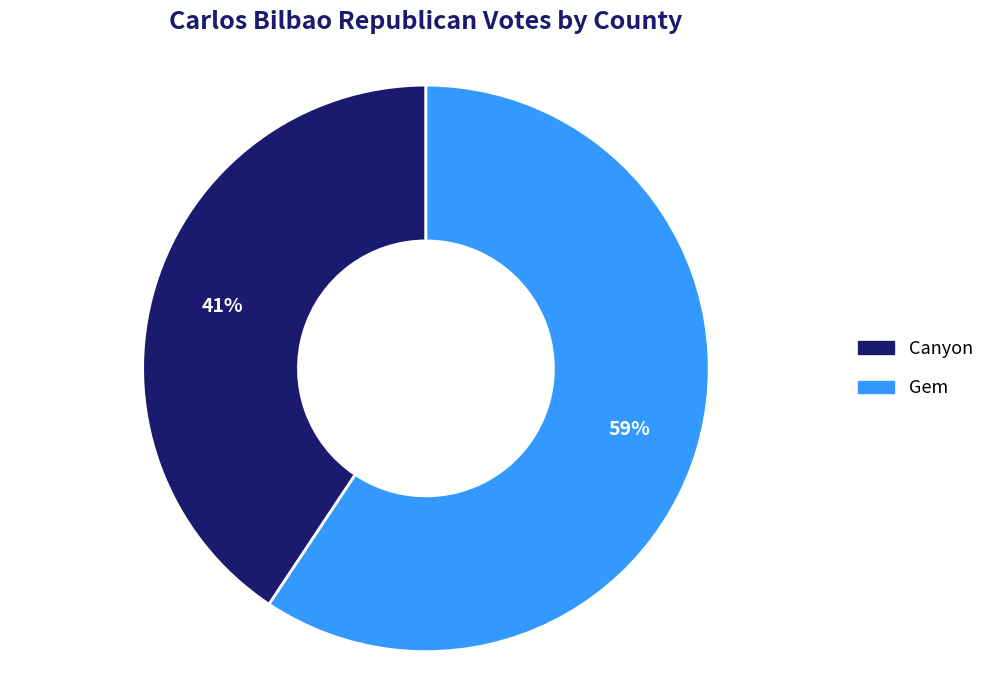

How many slices are in this pie chart?

2